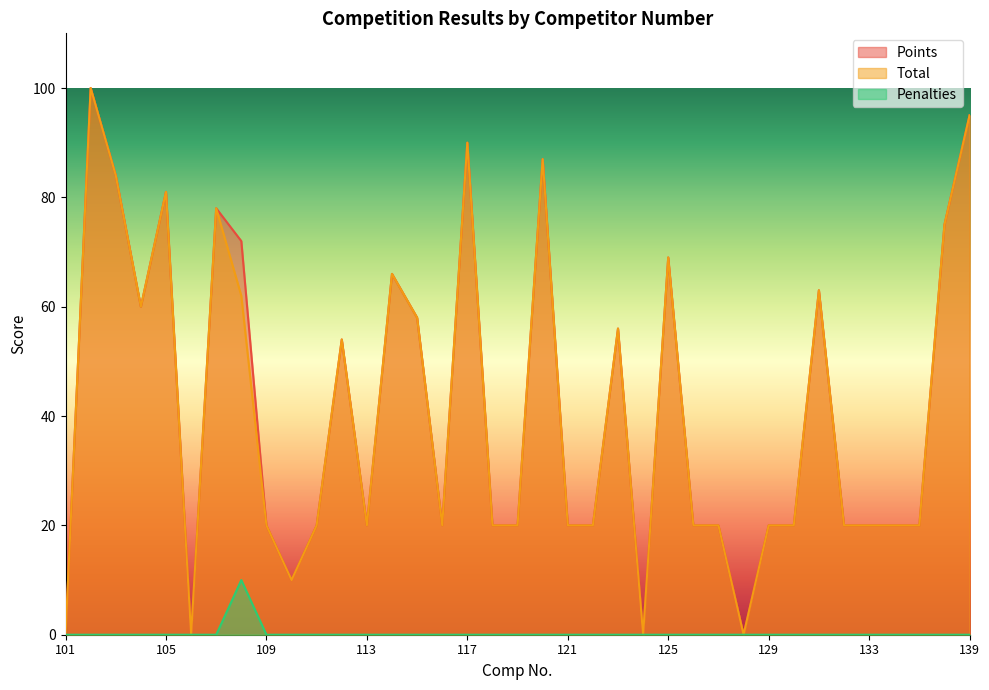

Reading right to left, what are all the values shown in this chart?

Points: 139=95	136=75	135=20	134=20	133=20	132=20	131=63	130=20	129=20	128=0	127=20	126=20	125=69	124=0	123=56	122=20	121=20	120=87	119=20	118=20	117=90	116=20	115=58	114=66	113=20	112=54	111=20	110=10	109=20	108=72	107=78	106=0	105=81	104=60	103=84	102=100	101=0
Total: 139=95	136=75	135=20	134=20	133=20	132=20	131=63	130=20	129=20	128=0	127=20	126=20	125=69	124=0	123=56	122=20	121=20	120=87	119=20	118=20	117=90	116=20	115=58	114=66	113=20	112=54	111=20	110=10	109=20	108=62	107=78	106=0	105=81	104=60	103=84	102=100	101=0
Penalties: 139=0	136=0	135=0	134=0	133=0	132=0	131=0	130=0	129=0	128=0	127=0	126=0	125=0	124=0	123=0	122=0	121=0	120=0	119=0	118=0	117=0	116=0	115=0	114=0	113=0	112=0	111=0	110=0	109=0	108=10	107=0	106=0	105=0	104=0	103=0	102=0	101=0